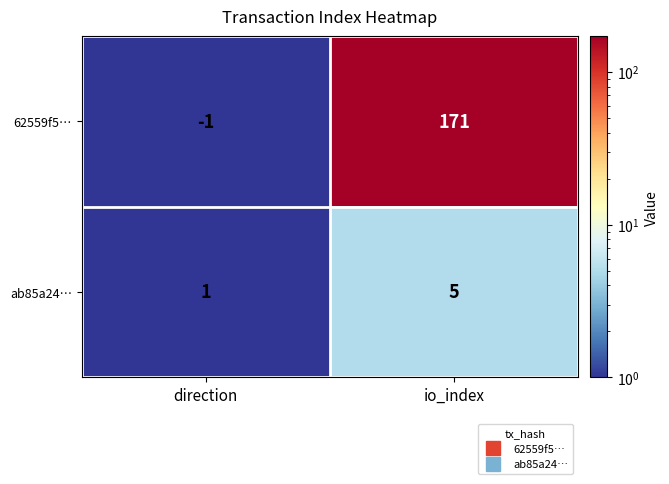

Which category has the lowest value across all series?

direction